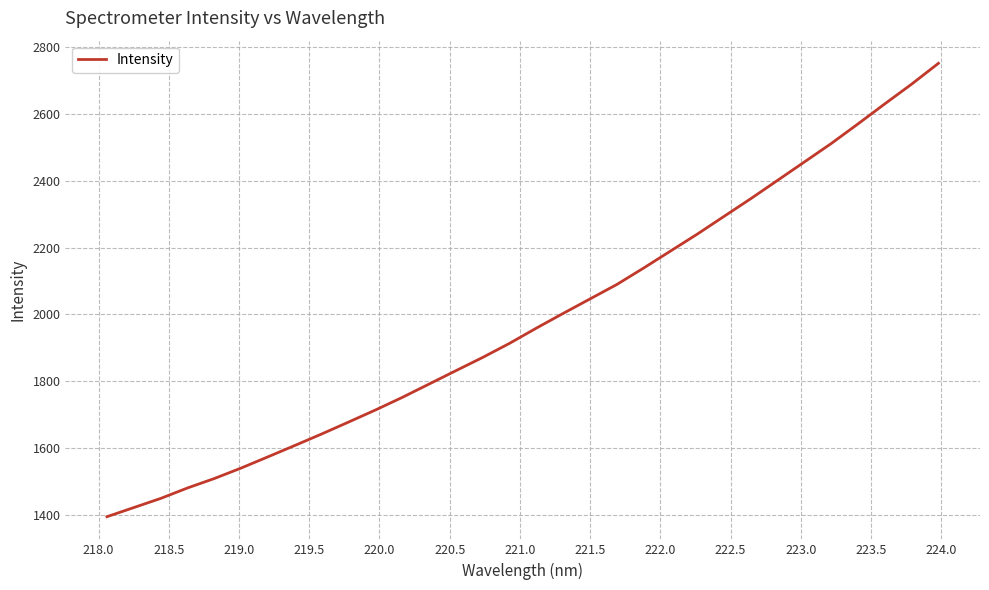

What is the difference between the second highest and second lowest values?

1268.2